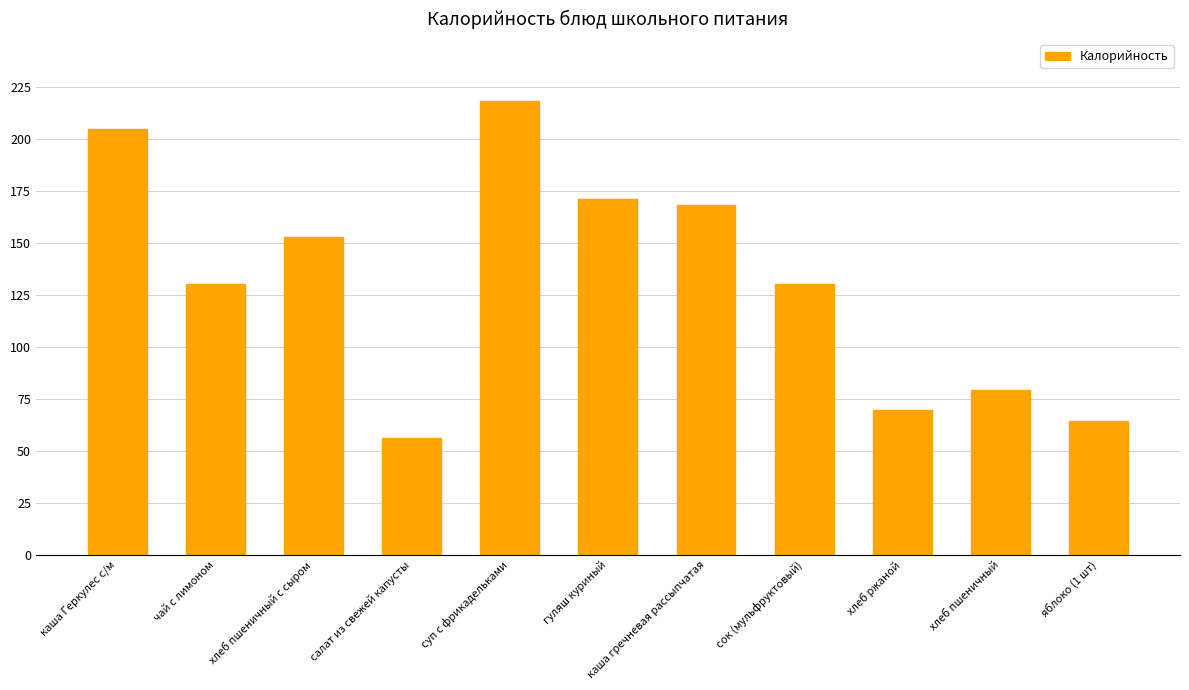

Count the number of data series in this chart.

1